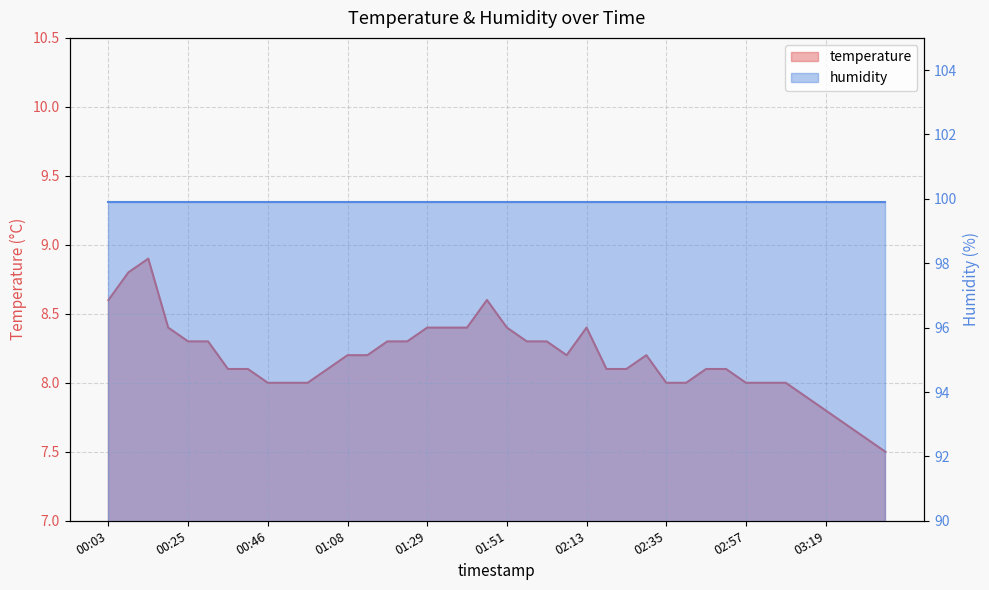

List the labels in order of value, smallest first.

03:35, 03:30, 03:24, 03:19, 03:13, 00:46, 00:52, 00:57, 02:35, 02:41, 02:57, 03:03, 03:08, 00:35, 00:41, 01:03, 02:19, 02:25, 02:46, 02:52, 01:08, 01:13, 02:08, 02:30, 00:25, 00:30, 01:19, 01:24, 01:57, 02:03, 00:19, 01:29, 01:35, 01:40, 01:51, 02:13, 00:03, 01:46, 00:08, 00:14